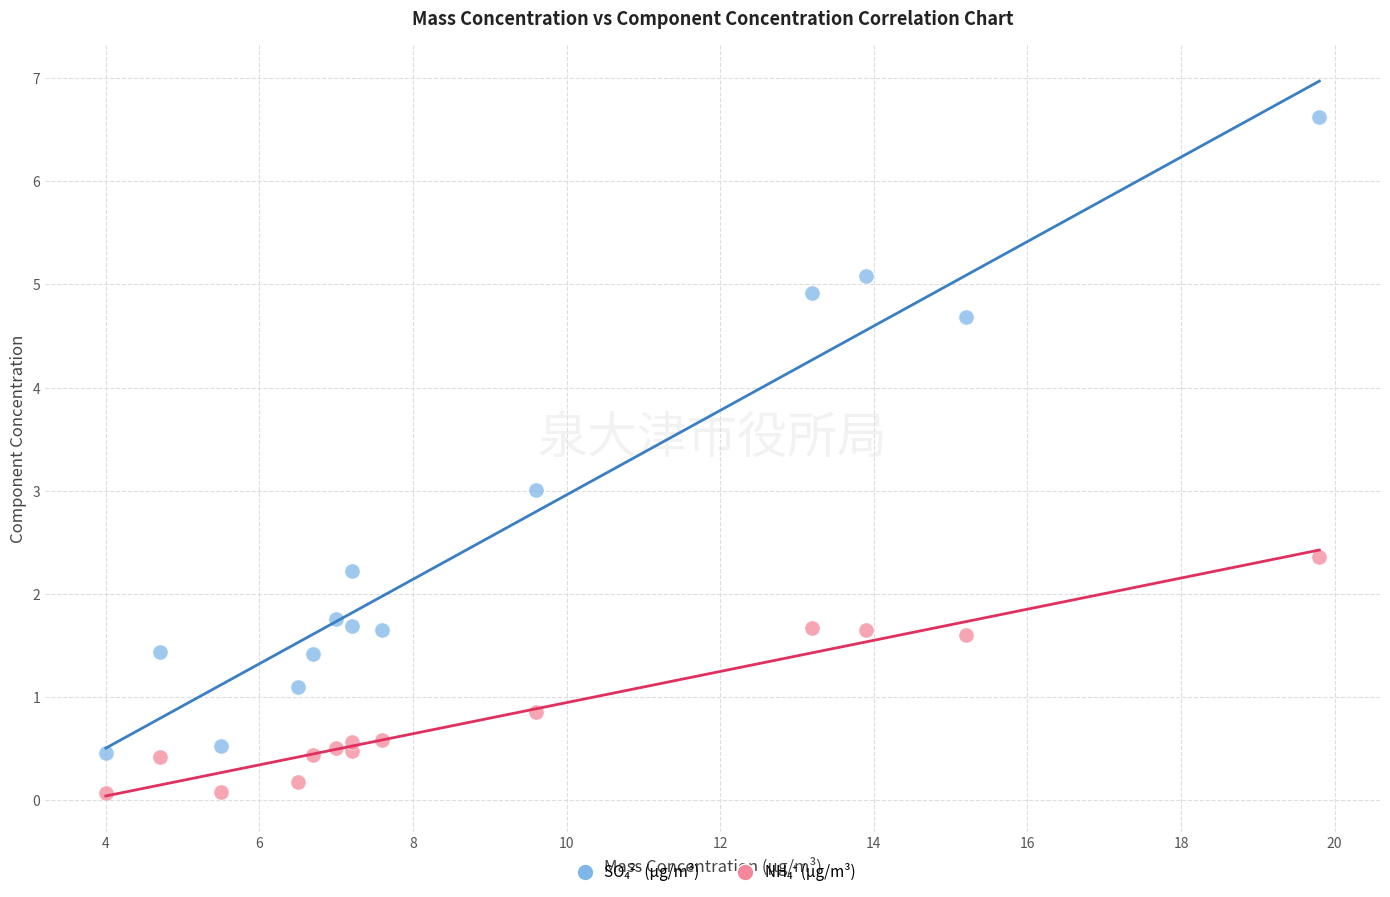

Across all data points, what is the range of X values (max minus min)?

15.8